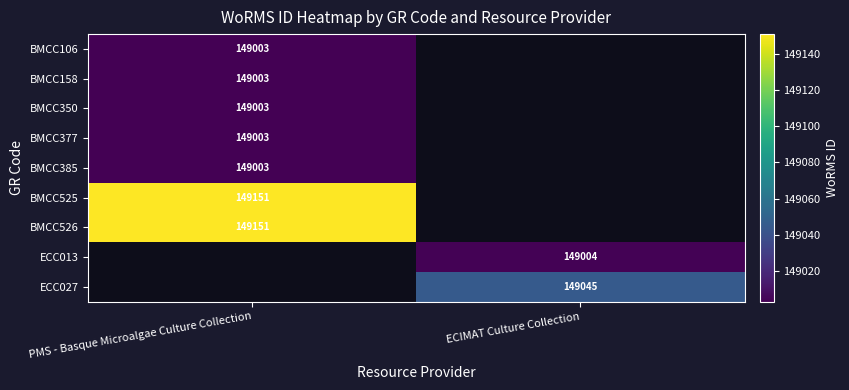

The BMCC106 series shows 149003 at PMS - Basque Microalgae Culture Collection. True or false?

True